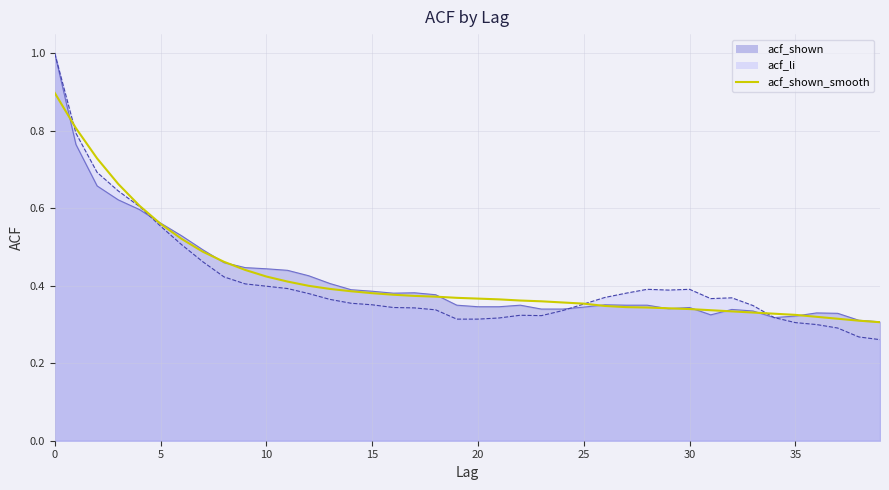

Count the number of data series in this chart.

1